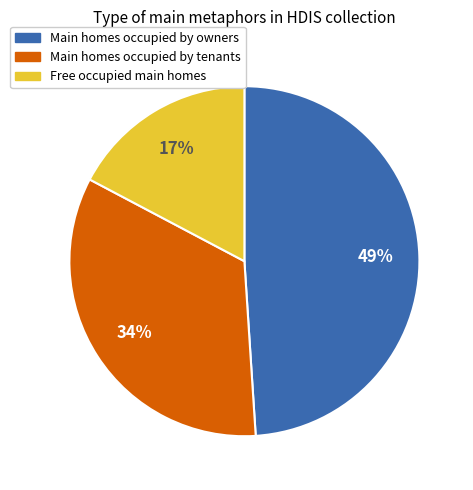

Rank the categories by value from lowest to highest.

Free occupied main homes, Main homes occupied by tenants, Main homes occupied by owners